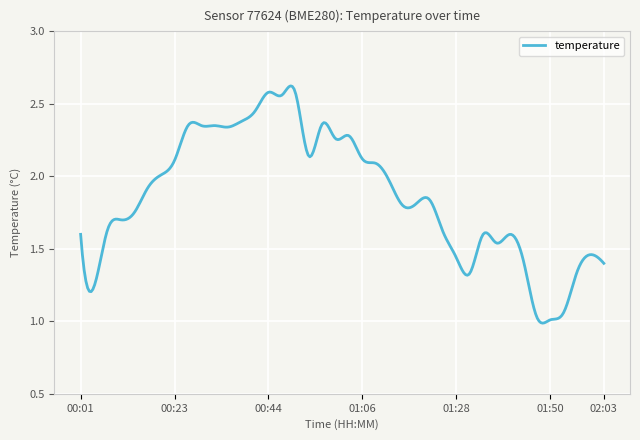

Reading left to right, extract all data points from this chart.

1.6	1.2	1.6	1.7	1.8	1.9	2.0	2.1	2.4	2.4	2.4	2.3	2.4	2.5	2.6	2.6	2.6	2.1	2.4	2.3	2.3	2.1	2.1	2.0	1.8	1.8	1.8	1.6	1.4	1.3	1.6	1.5	1.6	1.4	1.0	1.0	1.1	1.3	1.5	1.4